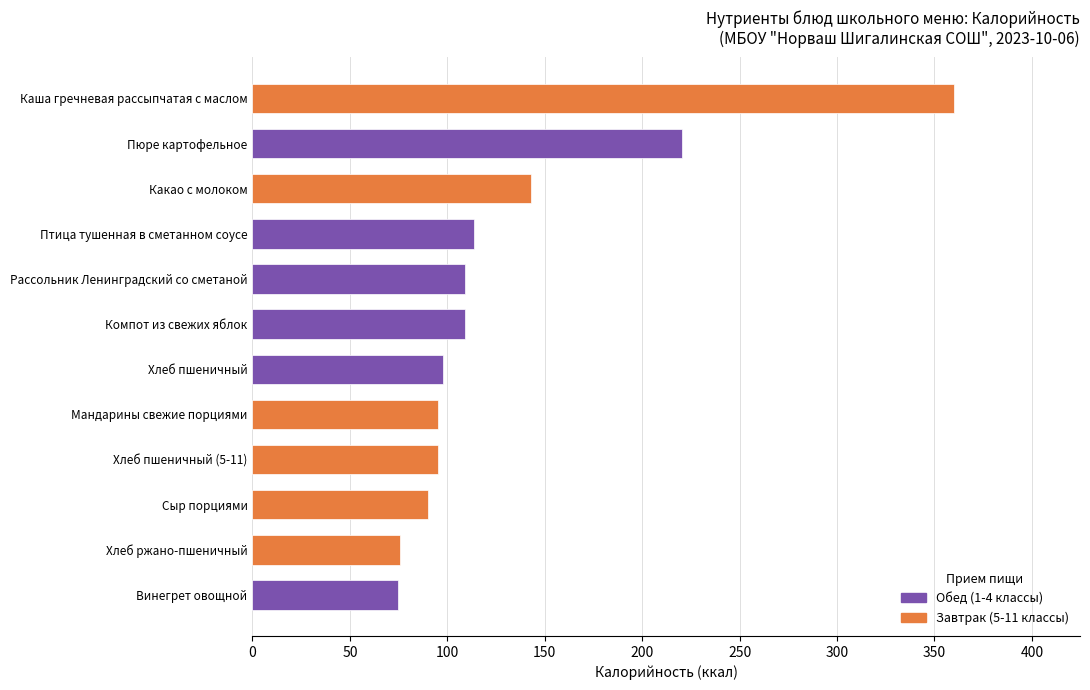

Which label corresponds to the largest value in the chart?

Каша гречневая рассыпчатая с маслом